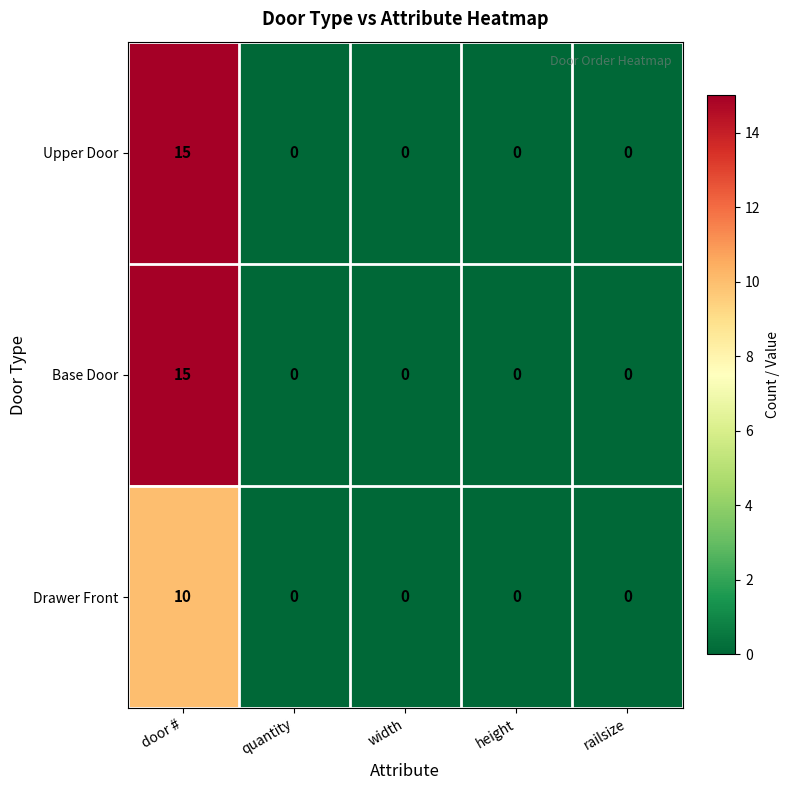

The value of Drawer Front at railsize is 0. True or false?

True